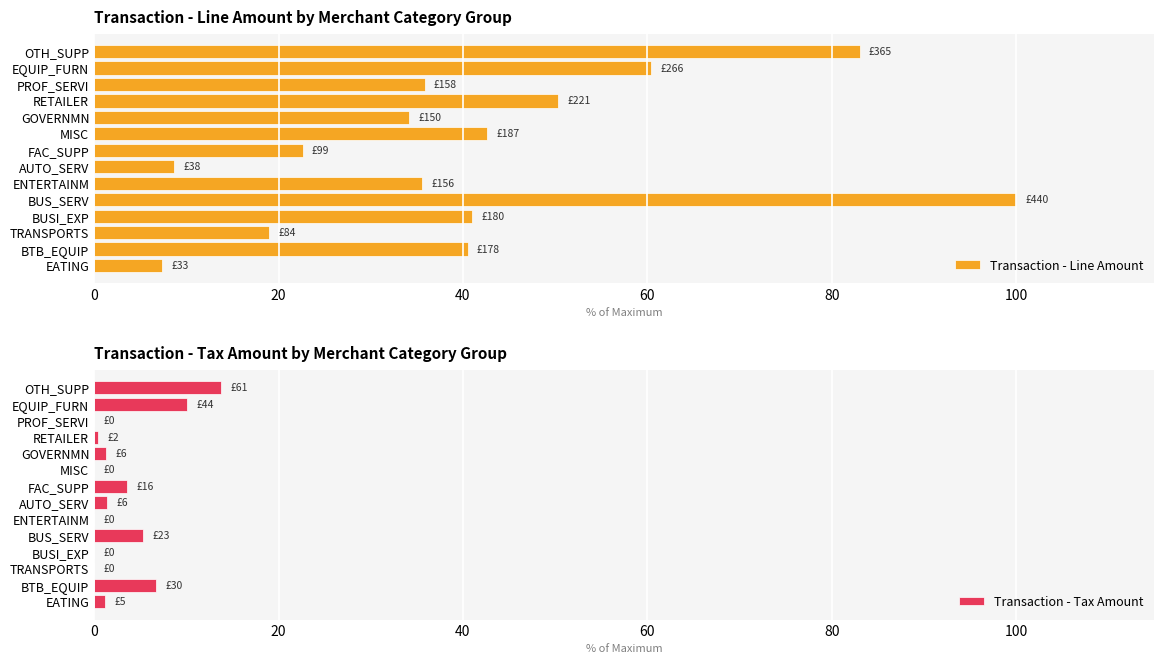

What are all the series names shown in the legend?

Transaction - Line Amount, Transaction - Tax Amount